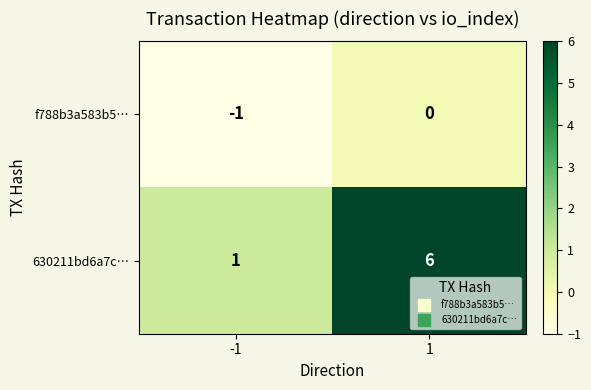

Reading left to right, transcribe all the data shown in this chart.

f788b3a583b5…: -1=-1	1=0
630211bd6a7c…: -1=1	1=6